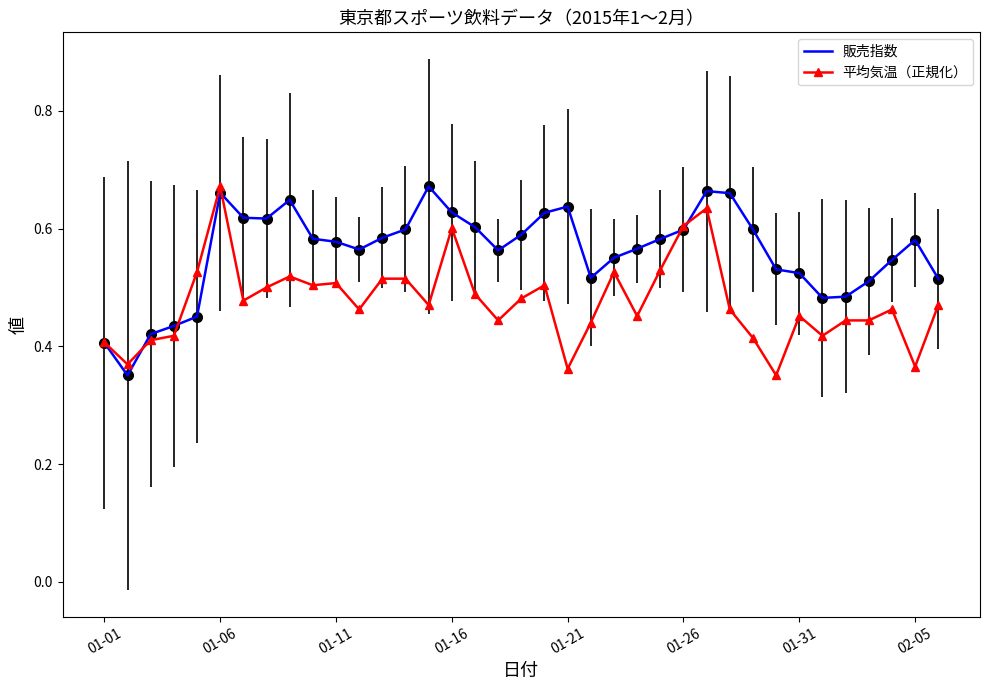

List the series in order of their overall mean, highest first.

販売指数, 平均気温（正規化）